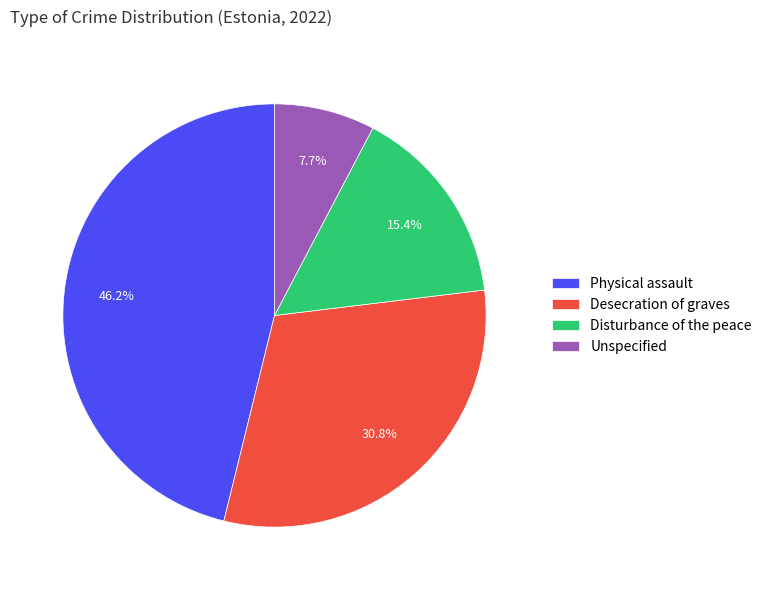

The Disturbance of the peace slice represents 15% of the pie. True or false?

True